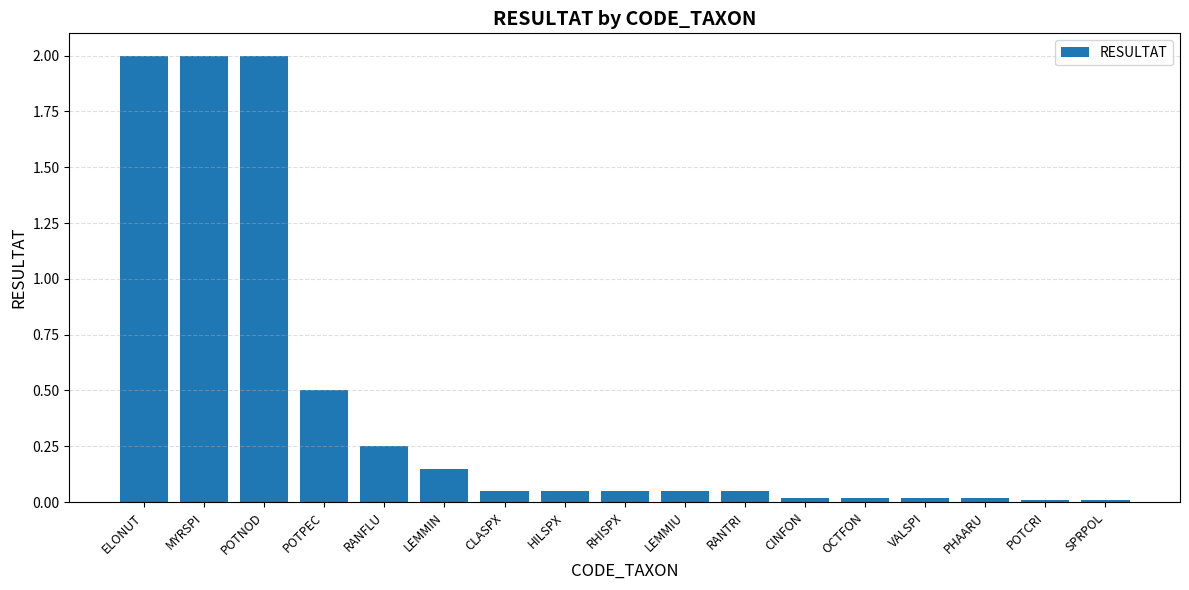

What value does the data have at POTPEC?

0.5